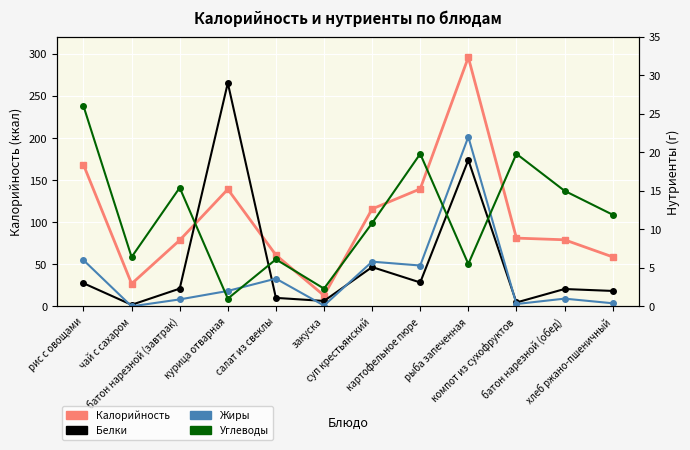

Reading left to right, list all the values displayed in this chart.

Калорийность: 168.0	26.8	78.5	139.0	60.9	12.8	115.6	139.4	295.6	81.0	79.0	58.7
Белки: 3.0	0.2	2.3	29.0	1.1	0.7	5.1	3.1	19.0	0.5	2.2	2.0
Жиры: 6.0	0.0	0.9	2.0	3.6	0.1	5.8	5.3	22.0	0.3	1.0	0.4
Углеводы: 26.0	6.4	15.4	1.0	6.1	2.3	10.8	19.8	5.5	19.8	15.0	11.9